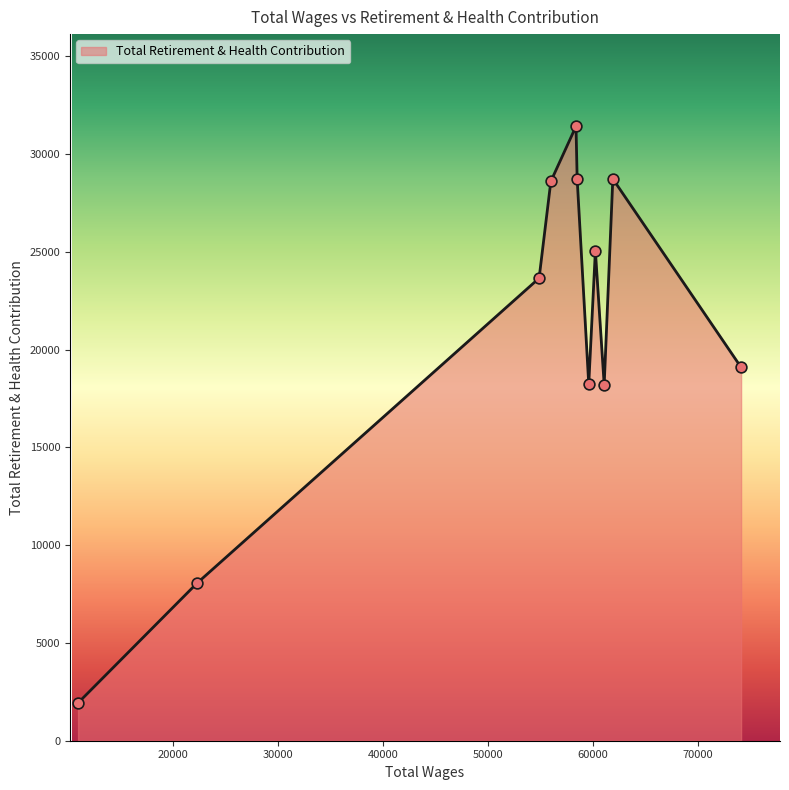

What is the maximum value shown in the chart?

31423